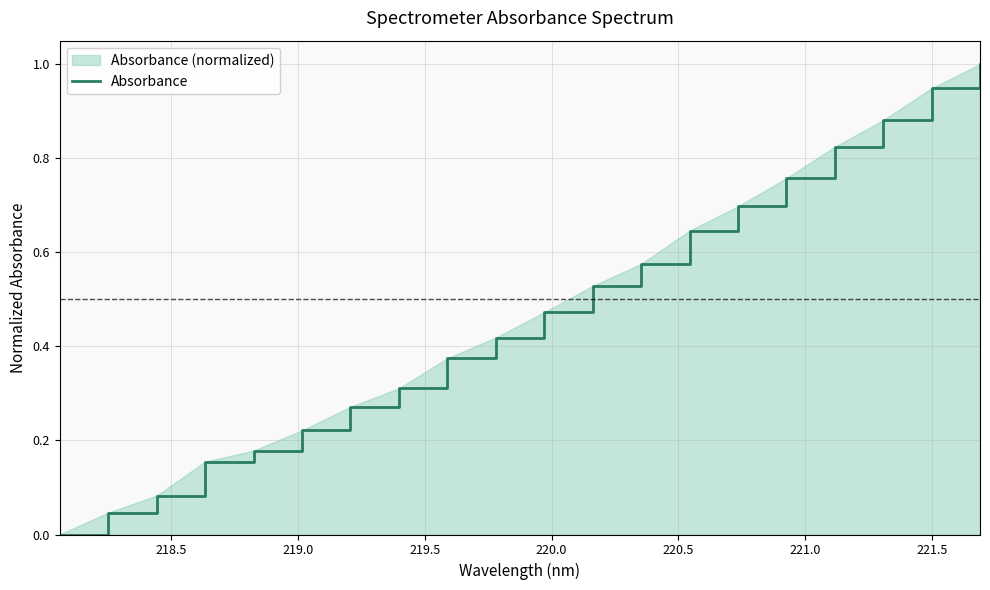

What is the difference between the maximum and minimum values?

1.0